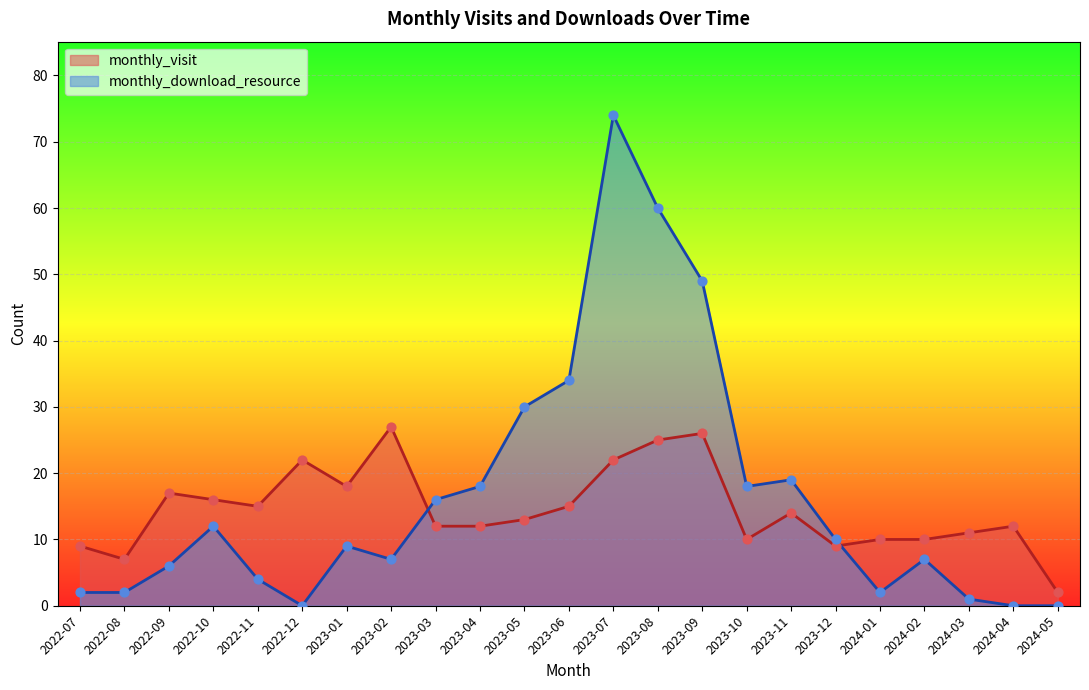

At which category is the sum across all series the highest?

2023-07